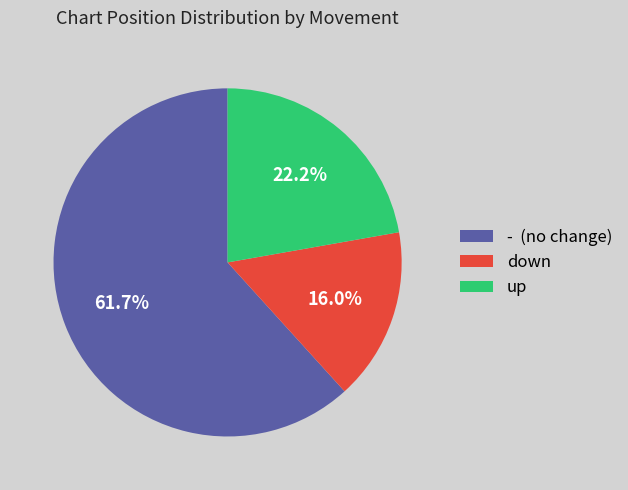

Is - (no change) the majority of the pie?

Yes